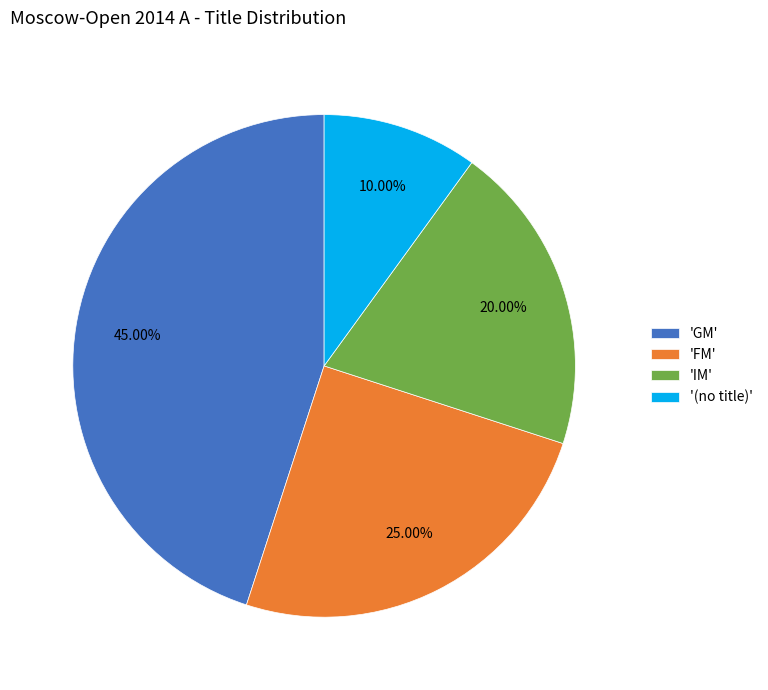

Do '(no title)' and 'GM' together represent more than half of the pie?

Yes